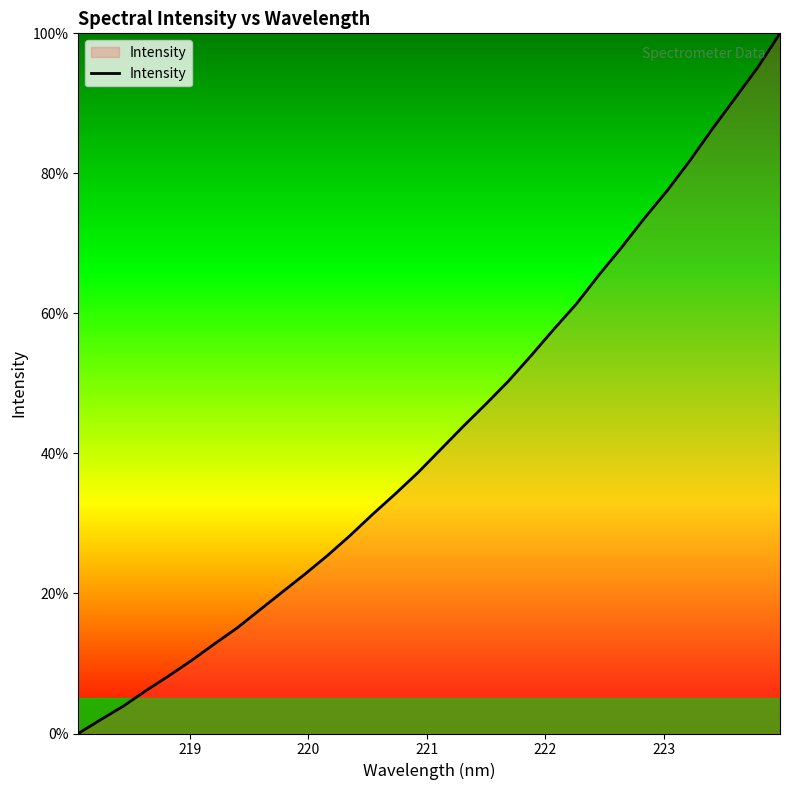

What is the difference between the maximum and minimum values?

100.0